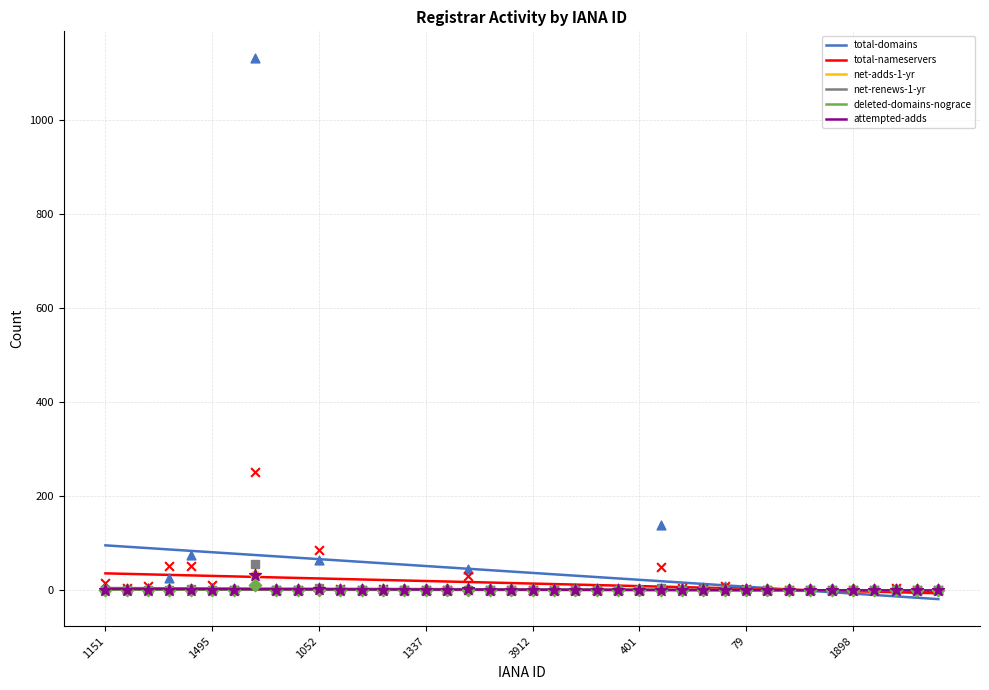

Which series contains the lowest Y value?

total-domains